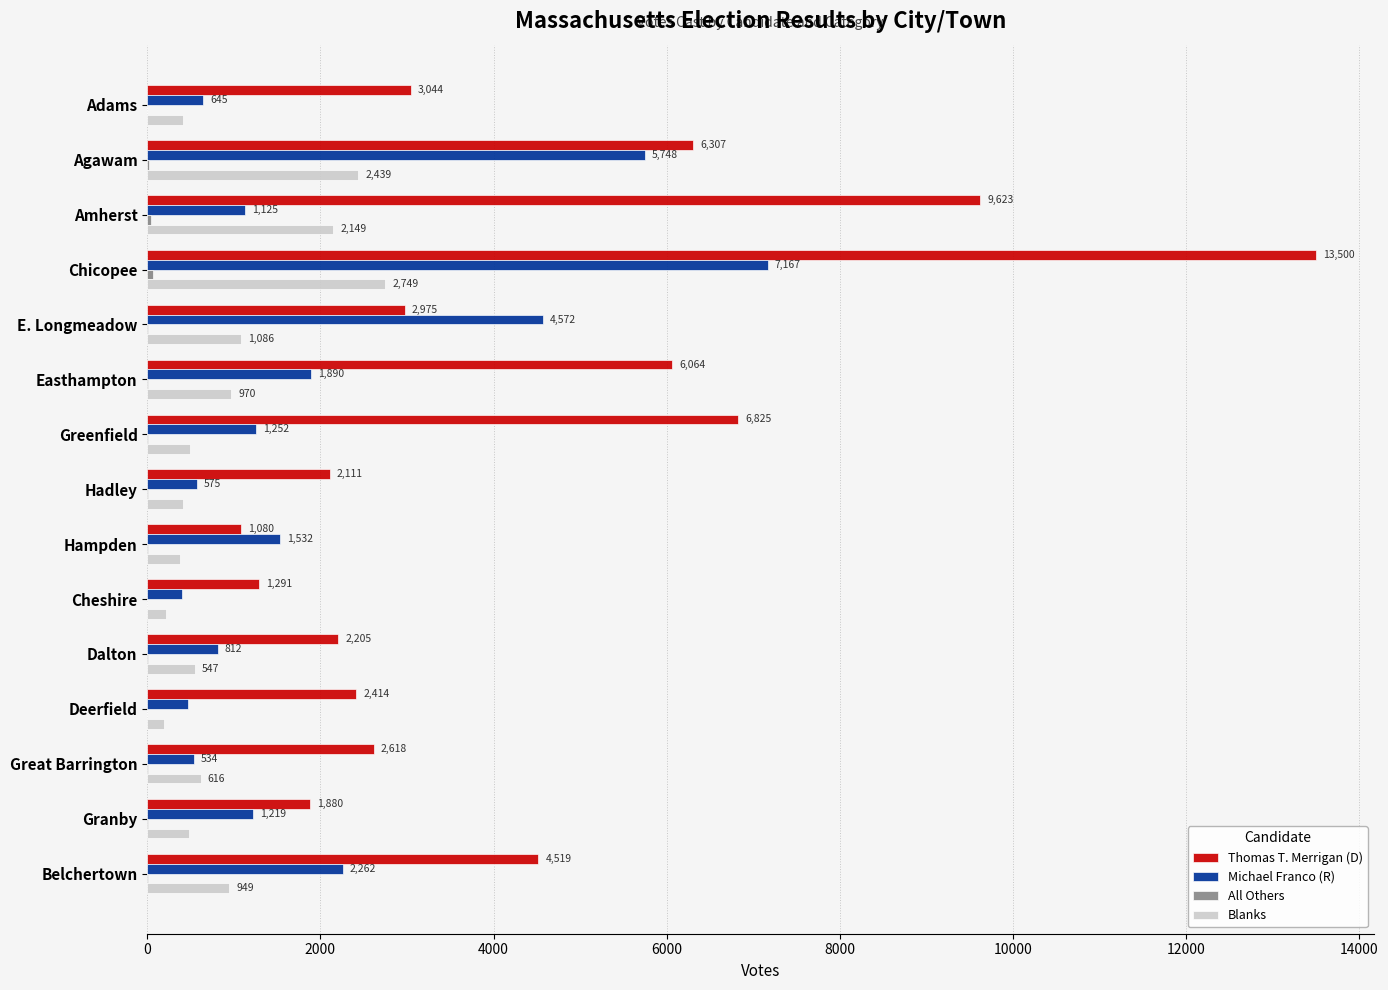

The value of Michael Franco (R) at Adams is 645. True or false?

True